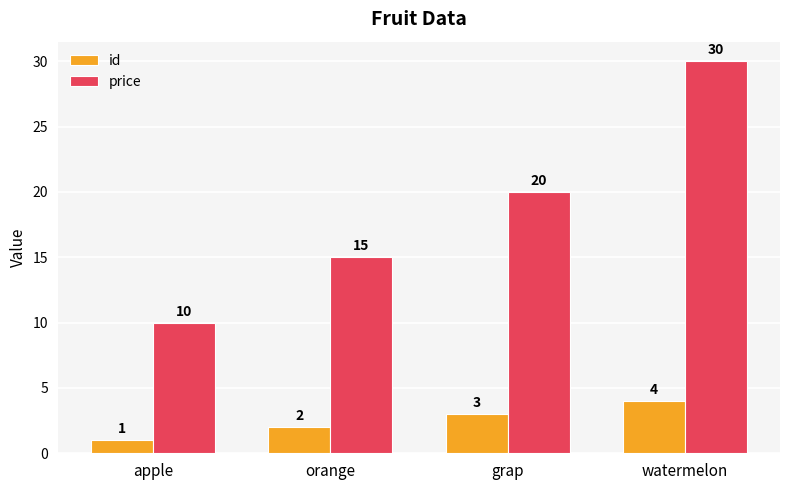

Which category has the lowest value across all series?

apple